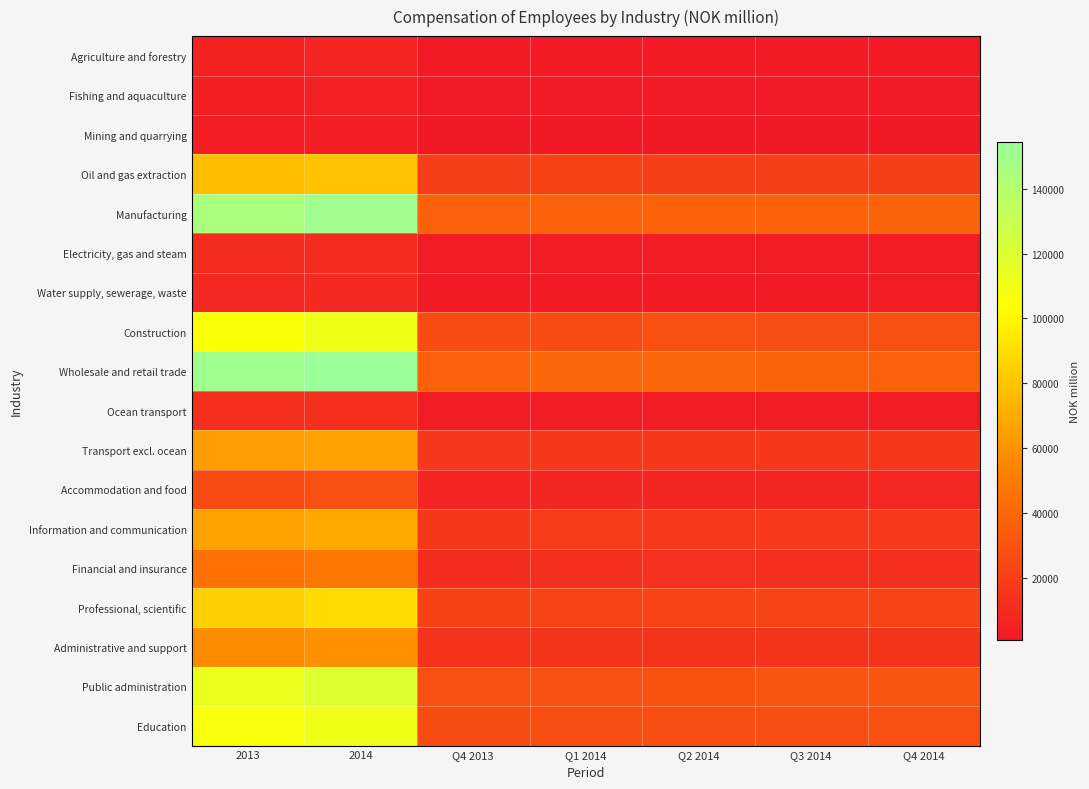

What is the maximum value shown in the chart?

154480